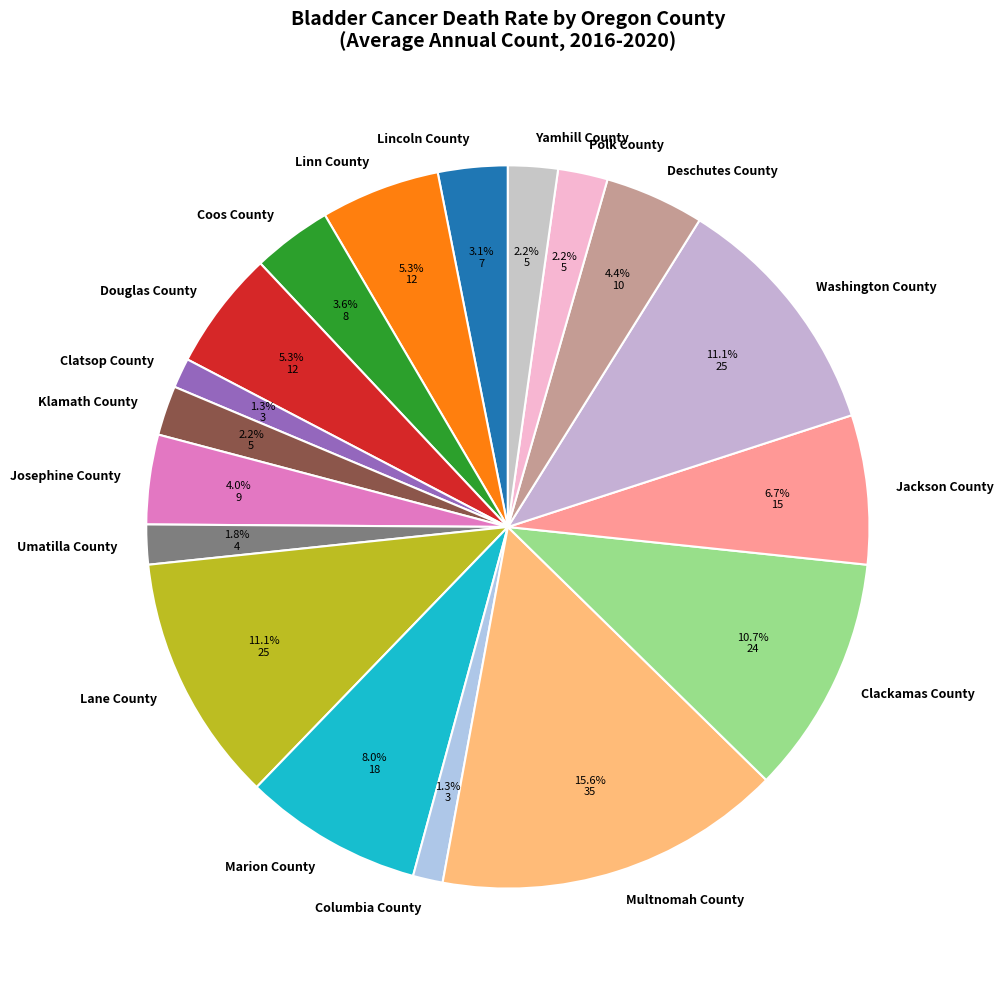

To the nearest percent, what is the combined percentage of Josephine County and Yamhill County?

6%